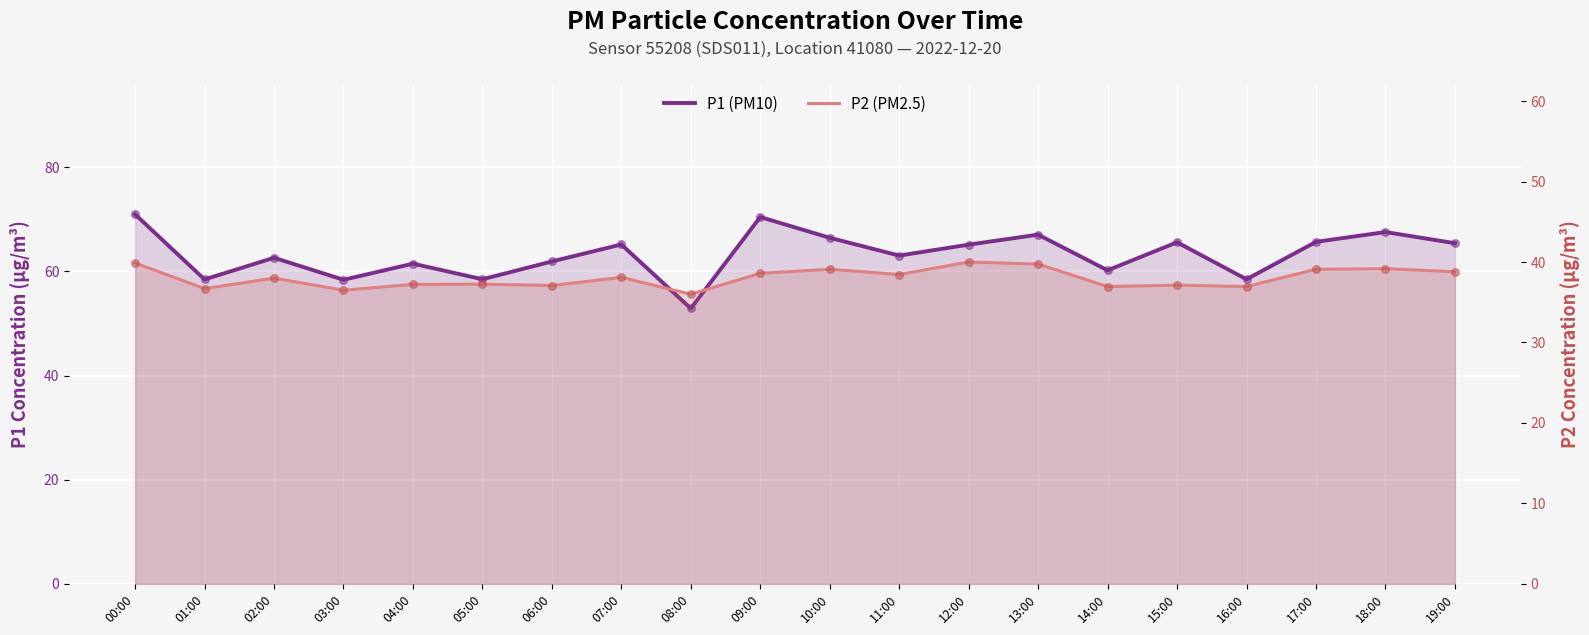

Which series has the largest total across all categories?

P1 (PM10)